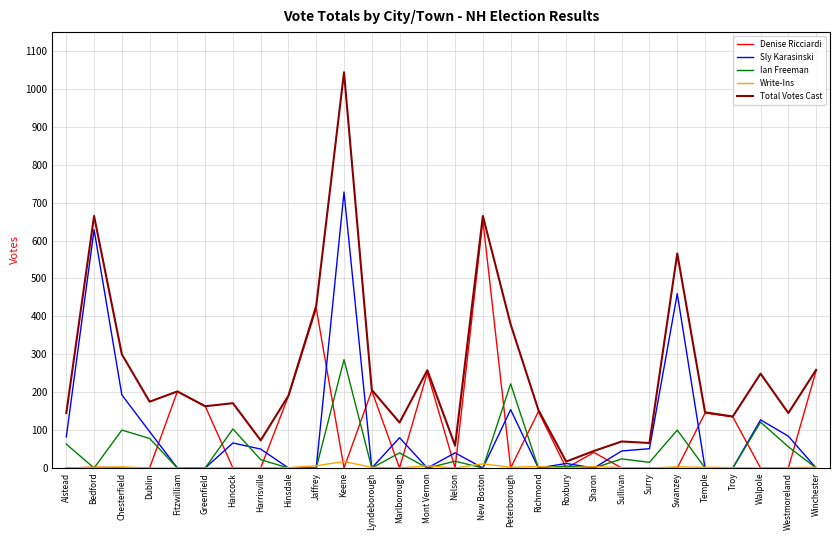

What position from the right is Keene?

18